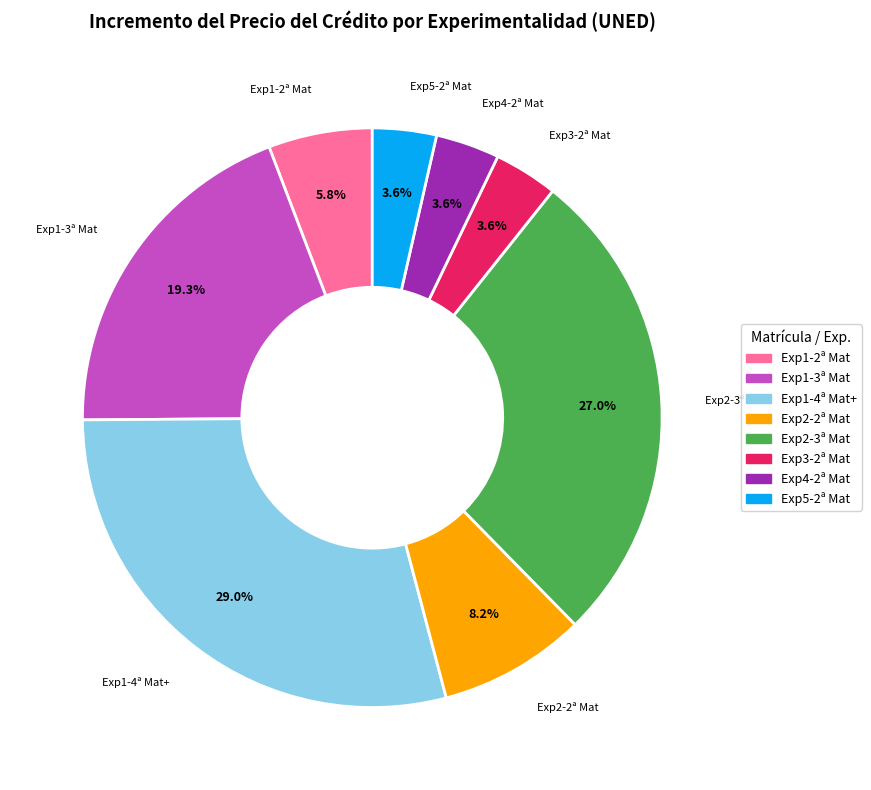

Is there any slice that represents more than half of the pie?

No